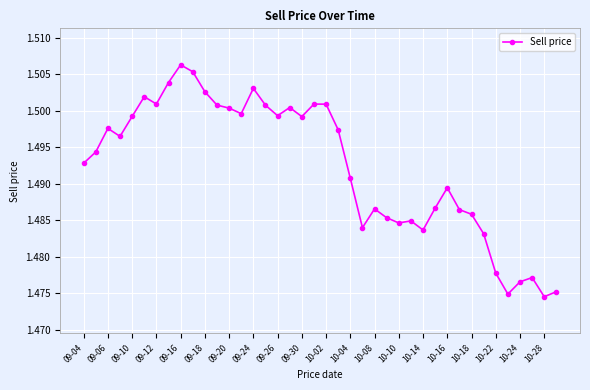

Count the values in the range 1 to 2.

40